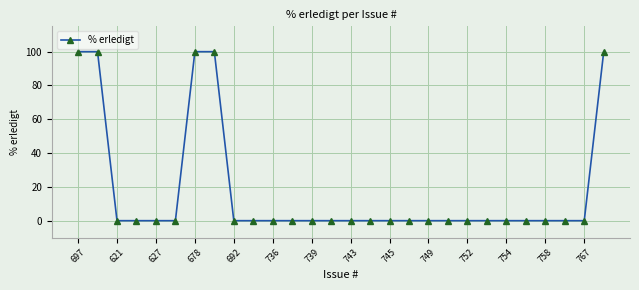

What is the difference between the maximum and minimum values?

100